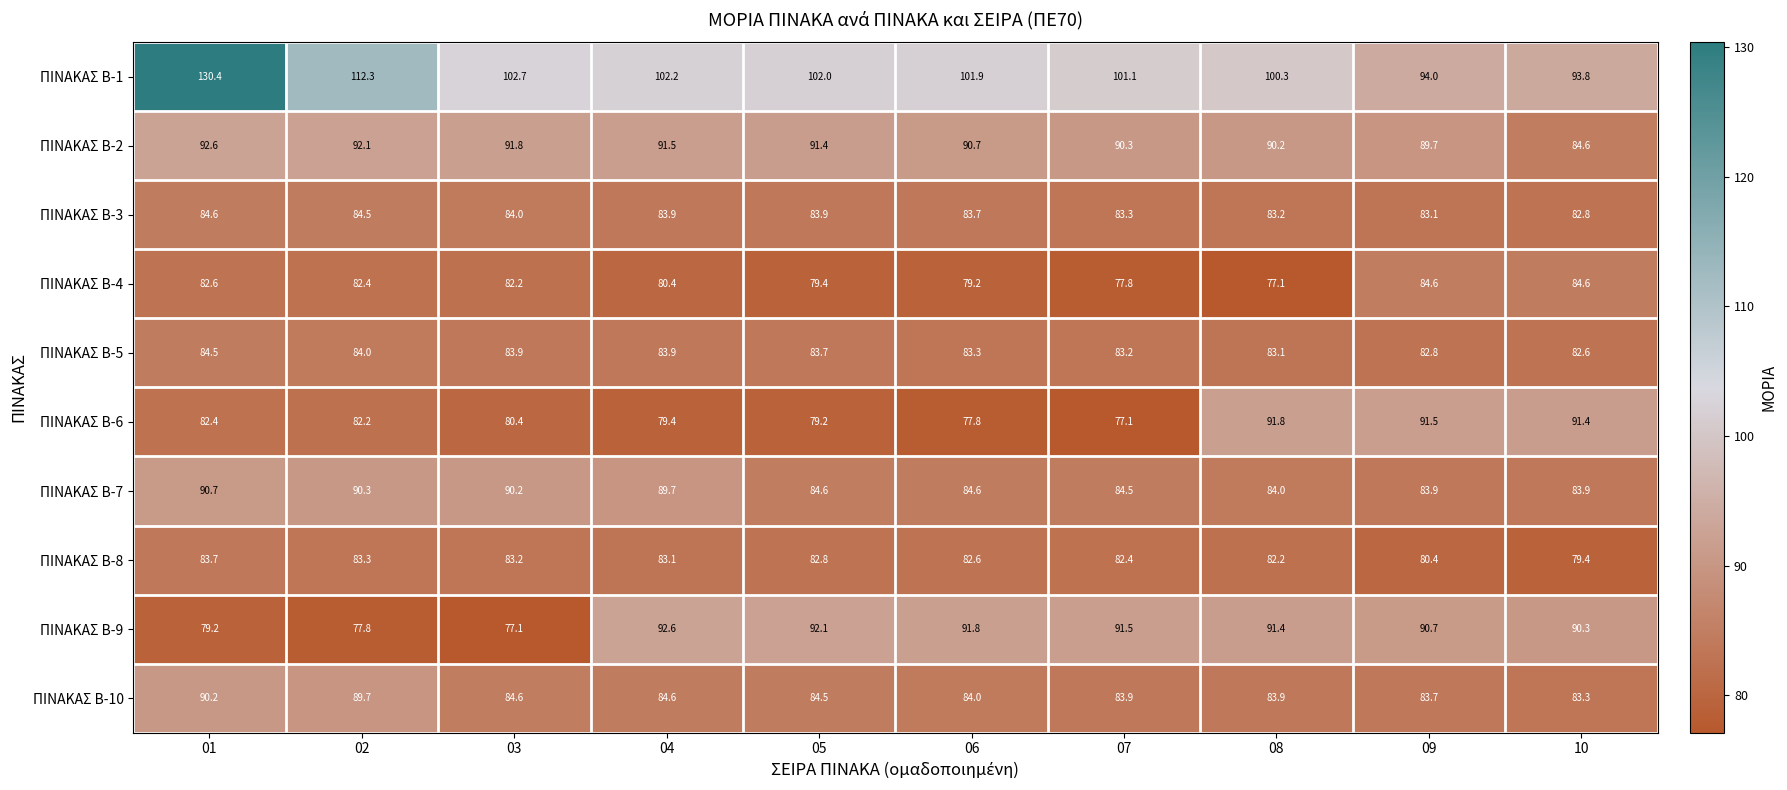

At which label is ΠΙΝΑΚΑΣ B-8 closest to 81?

09